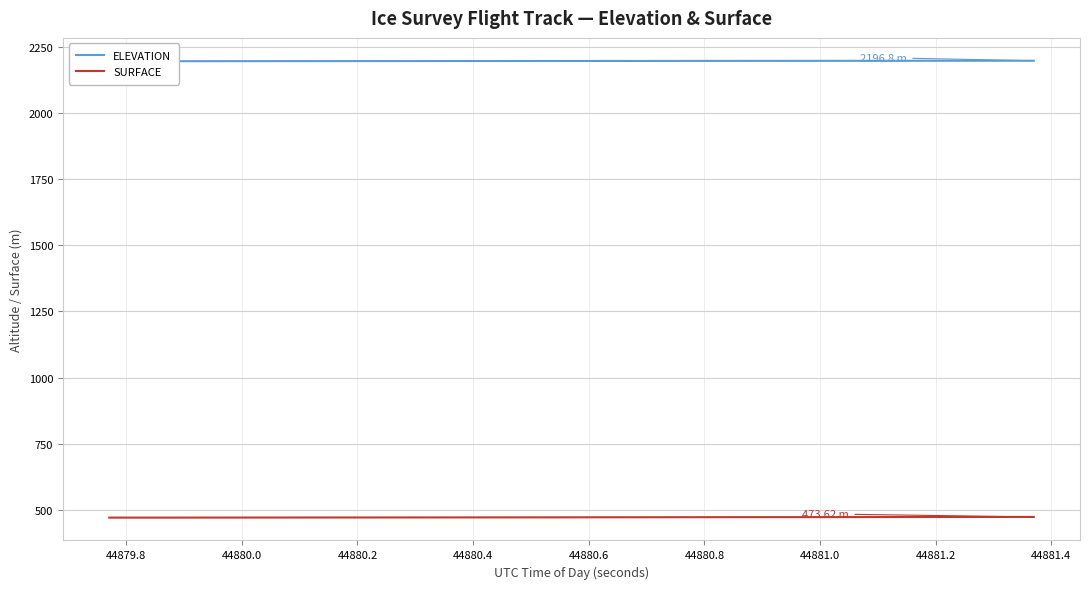

What is the maximum value shown in the chart?

2196.8